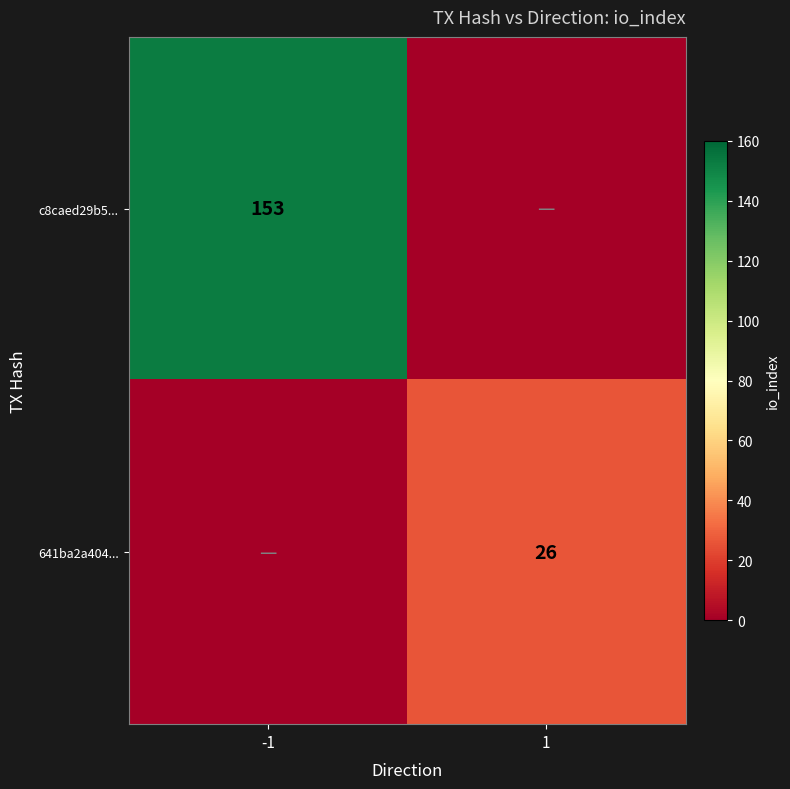

At how many categories does at least one series exceed 69?

1